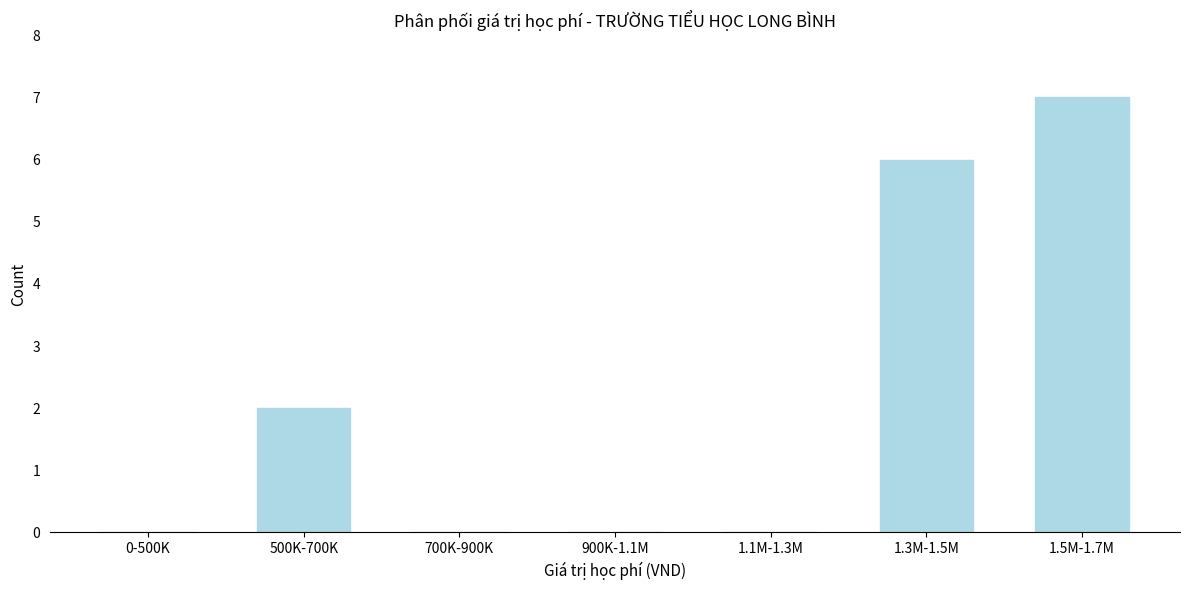

Reading left to right, transcribe all the data shown in this chart.

0-500K=0	500K-700K=2	700K-900K=0	900K-1.1M=0	1.1M-1.3M=0	1.3M-1.5M=6	1.5M-1.7M=7